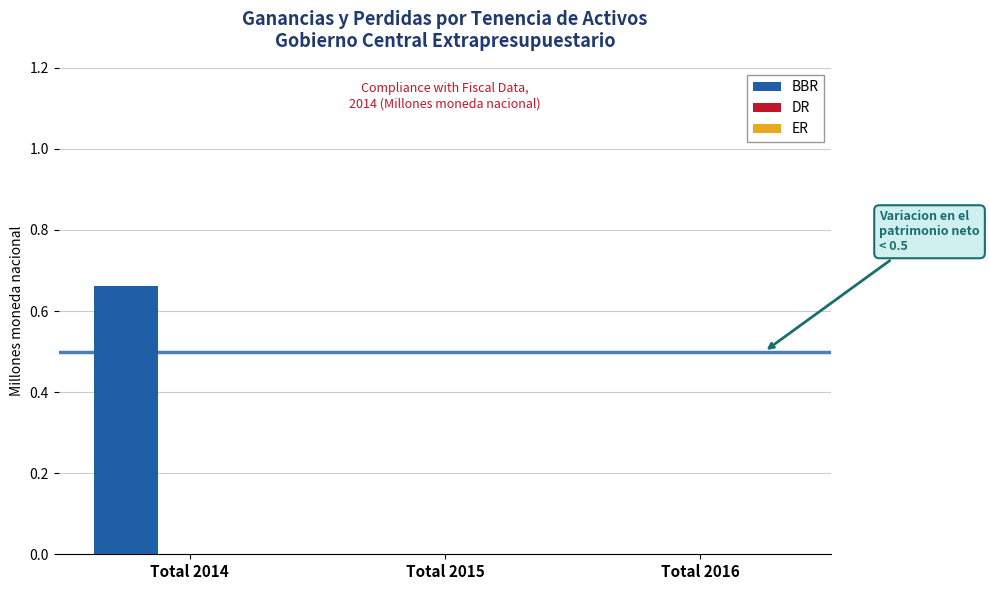

Between Total 2014 and Total 2015, which is larger?

Total 2014